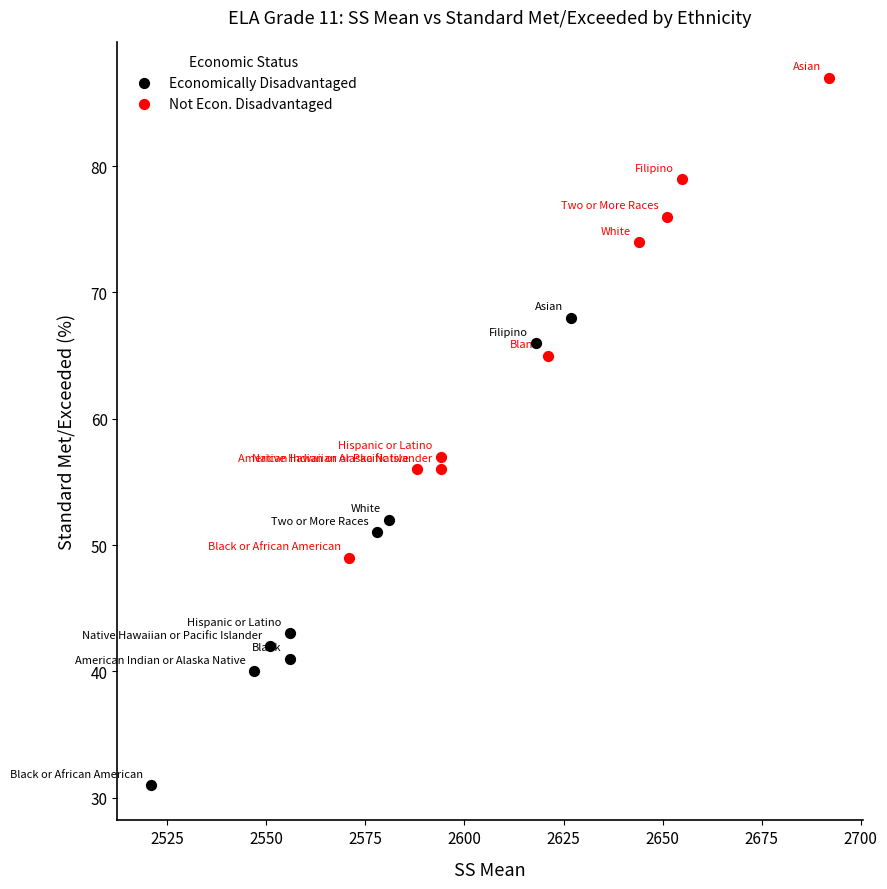

What are all the series names shown in the legend?

Economically Disadvantaged, Not Econ. Disadvantaged